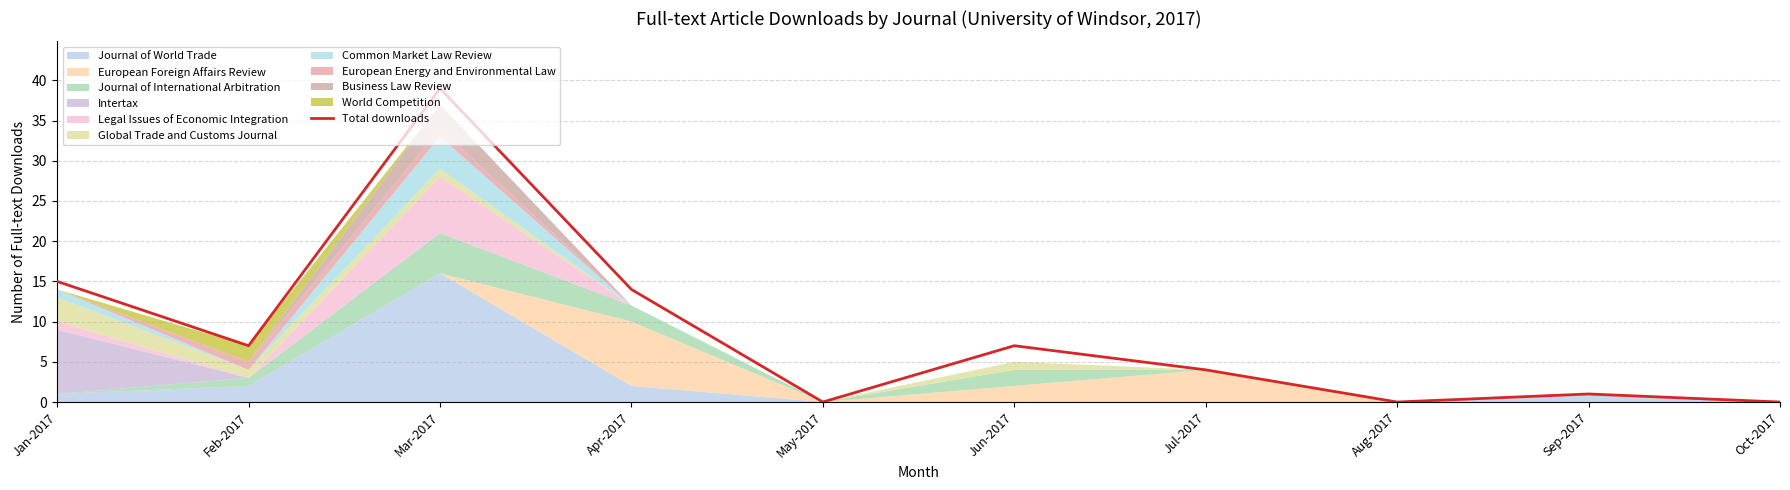

Which label corresponds to the largest value in the chart?

Mar-2017